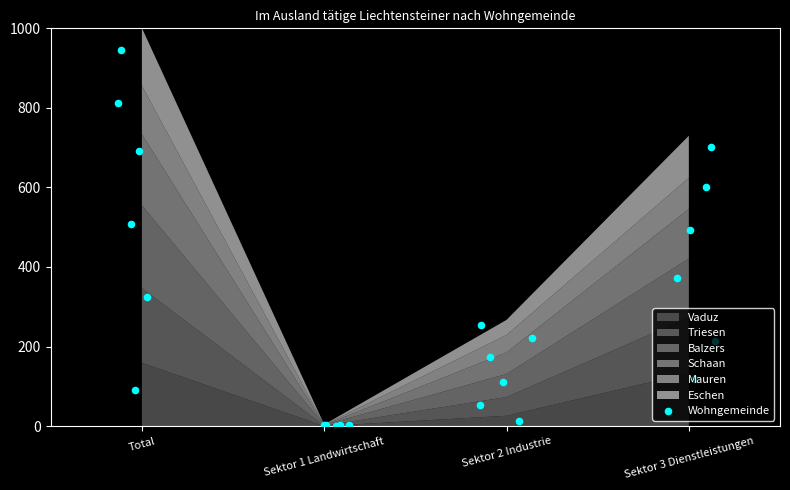

Which series contains the highest Y value?

Triesen